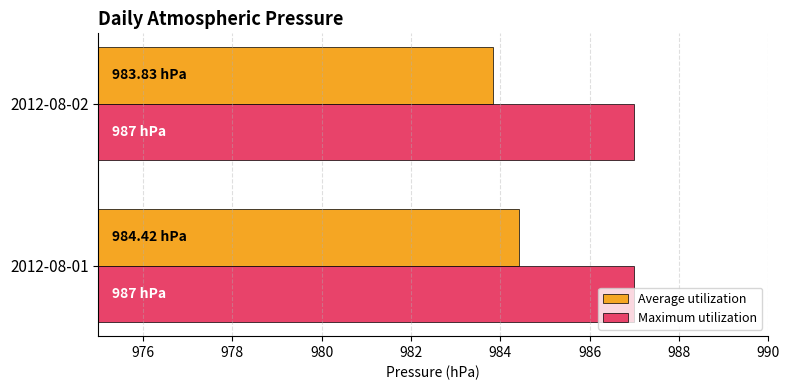

Which series has the largest total across all categories?

Maximum utilization